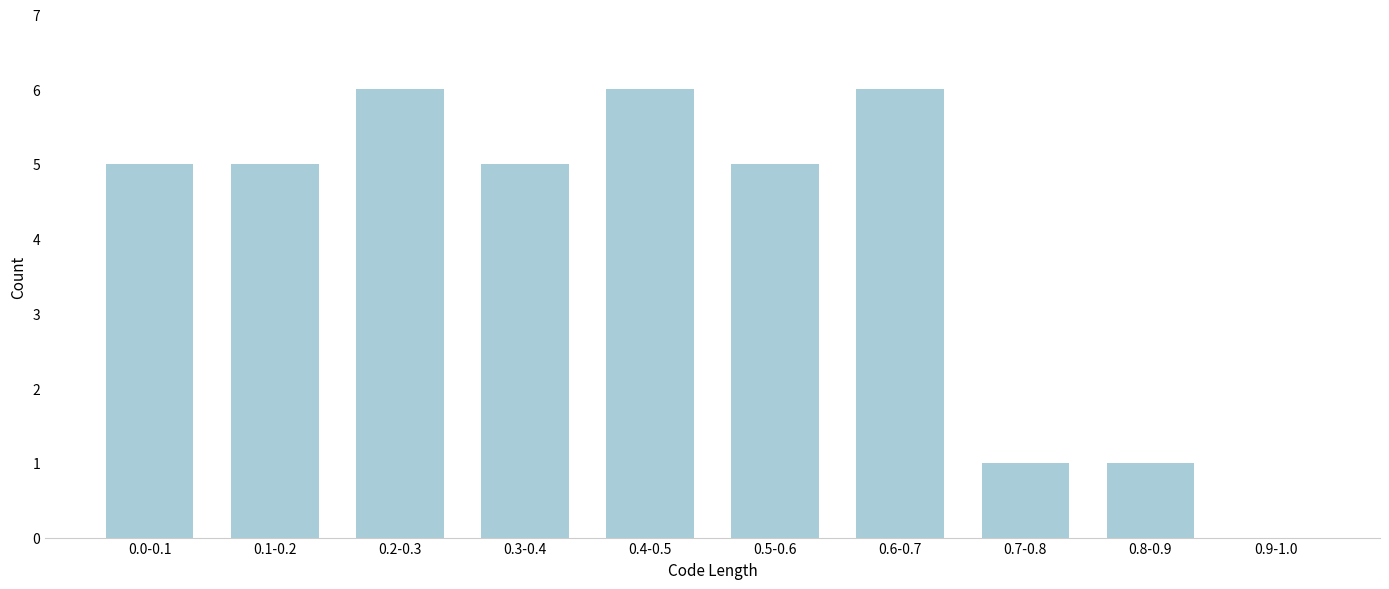

Reading left to right, what are all the values shown in this chart?

0.0-0.1=5	0.1-0.2=5	0.2-0.3=6	0.3-0.4=5	0.4-0.5=6	0.5-0.6=5	0.6-0.7=6	0.7-0.8=1	0.8-0.9=1	0.9-1.0=0